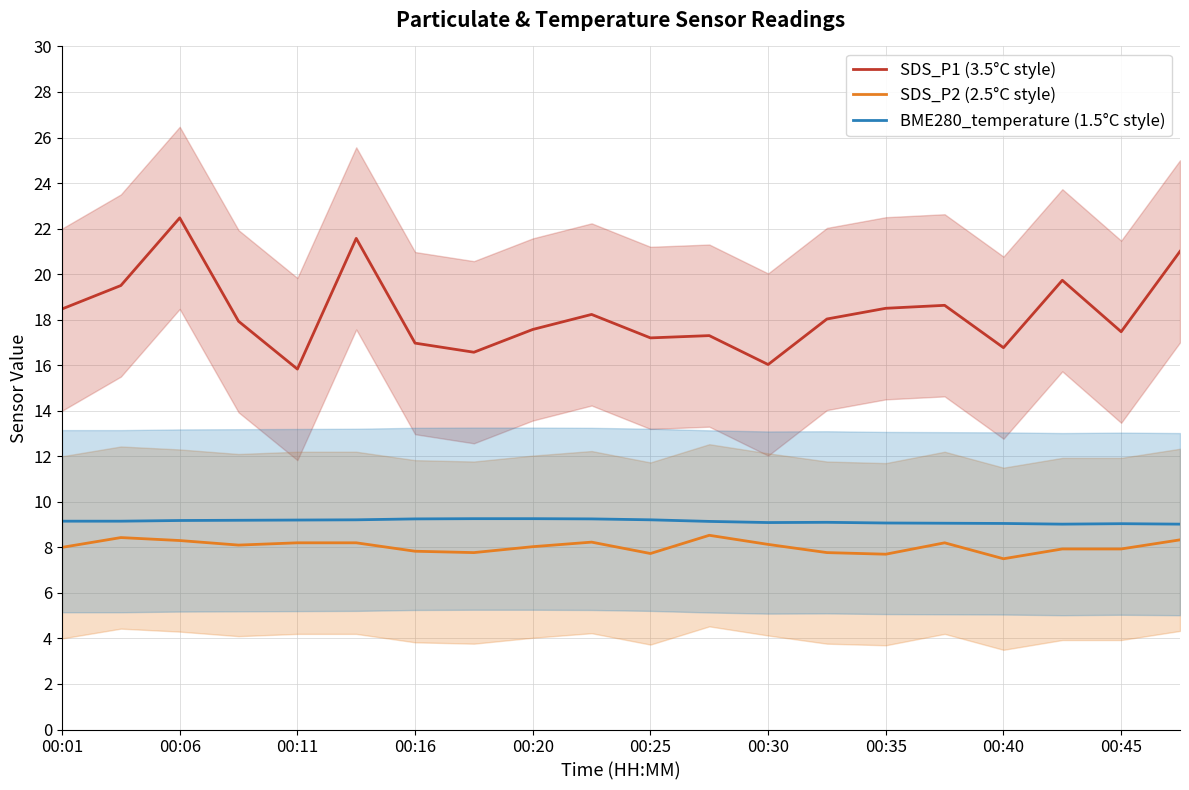

What is the difference between the highest and lowest values at 19?

12.7